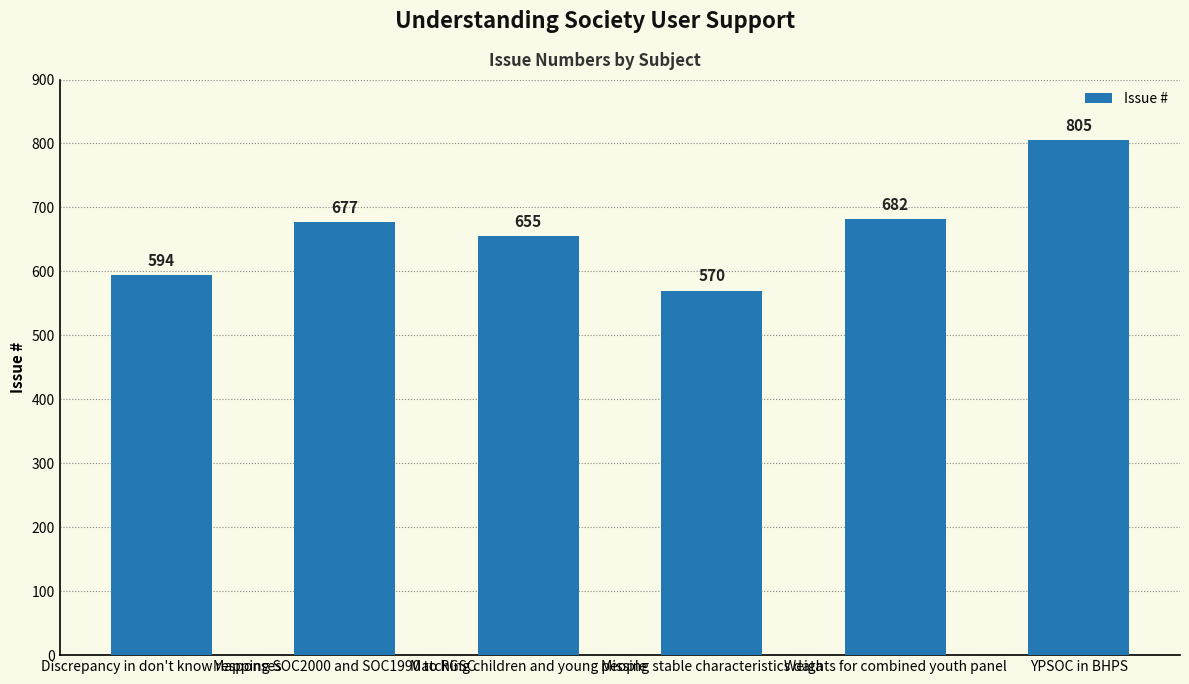

Which label corresponds to the smallest value in the chart?

Missing stable characteristics data